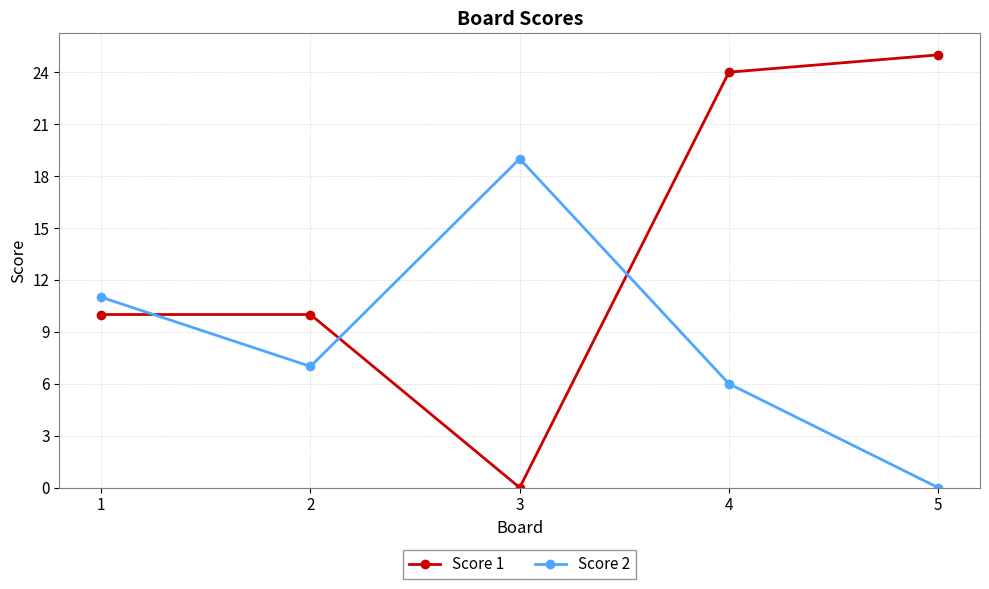

Where do Score 1 and Score 2 first cross each other?

1 and 2